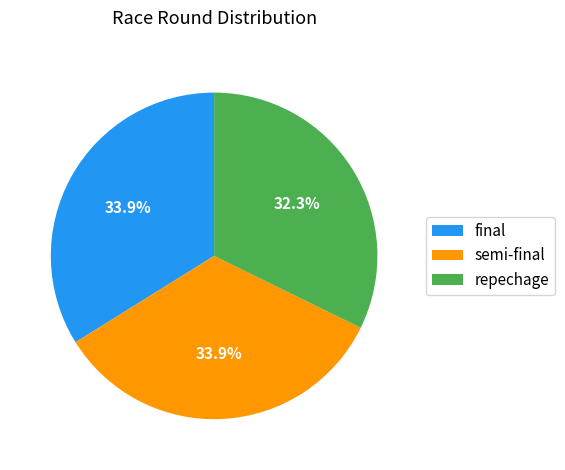

What is the smallest slice in the pie chart?

repechage